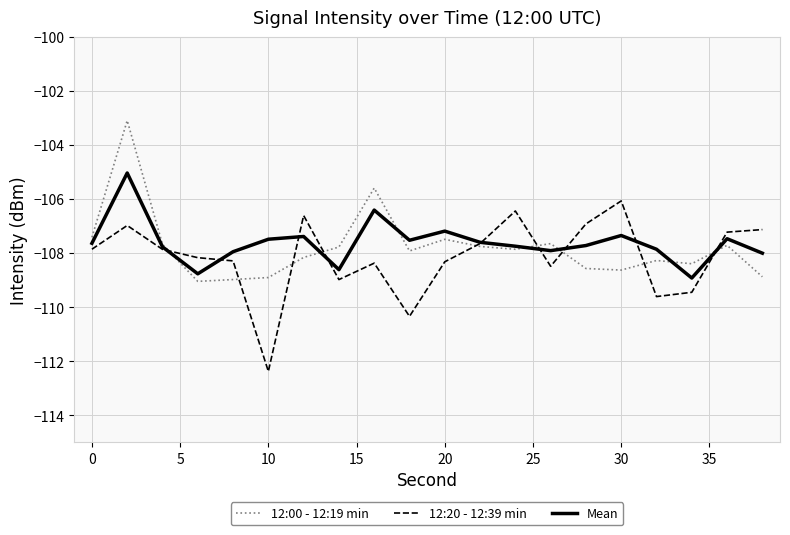

What is the minimum value shown in the chart?

-112.4